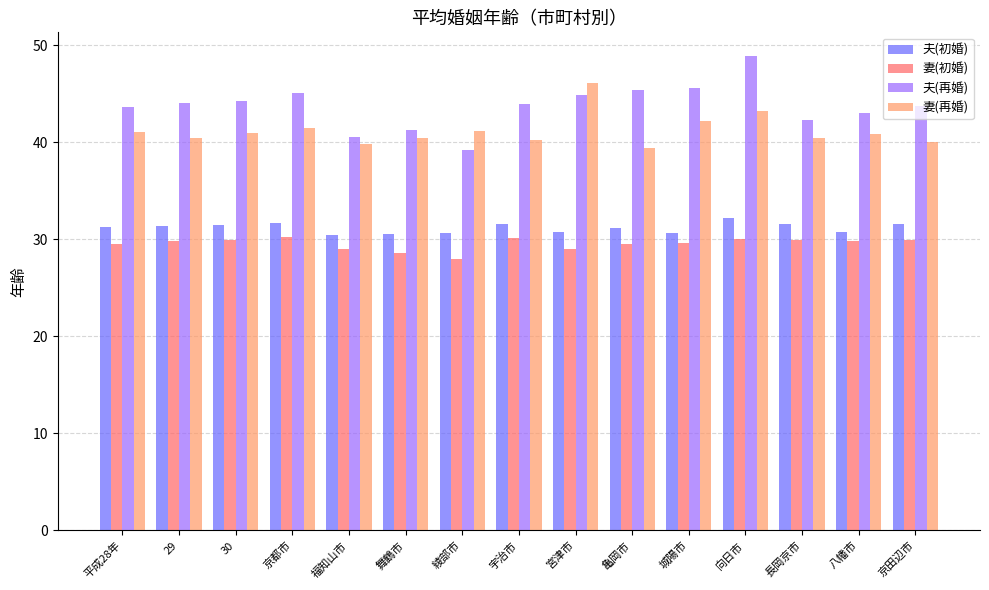

How many series are shown in this chart?

4